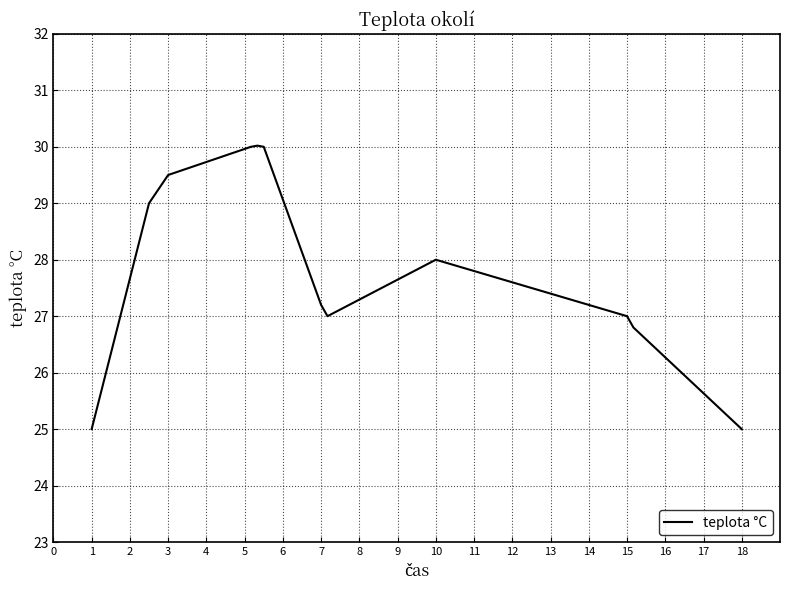

What is the minimum value shown in the chart?

25.0